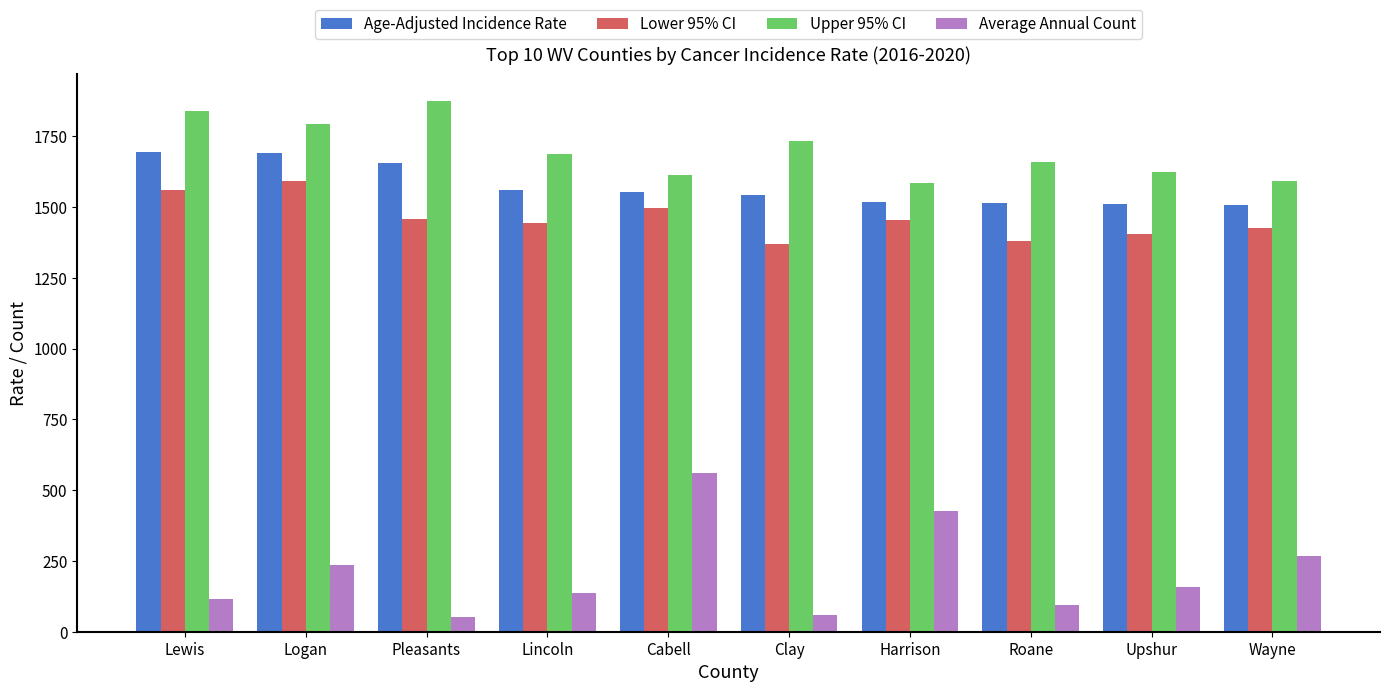

True or false: Upper 95% CI has a value of 1613.3 at Cabell.

True